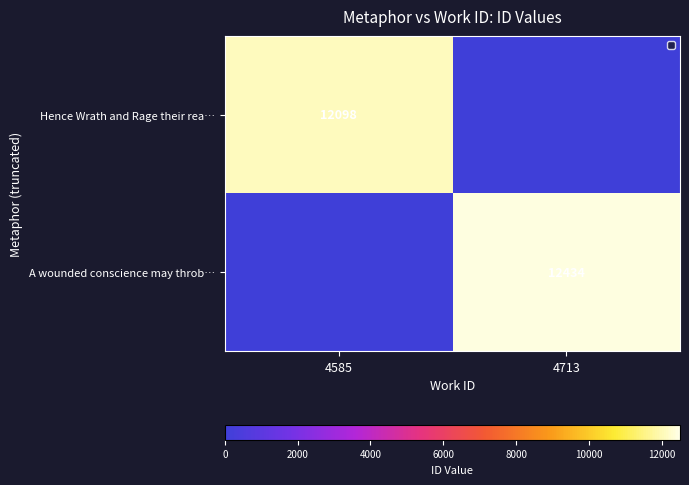

The value of A wounded conscience may throb… at 4585 is 4110. True or false?

False